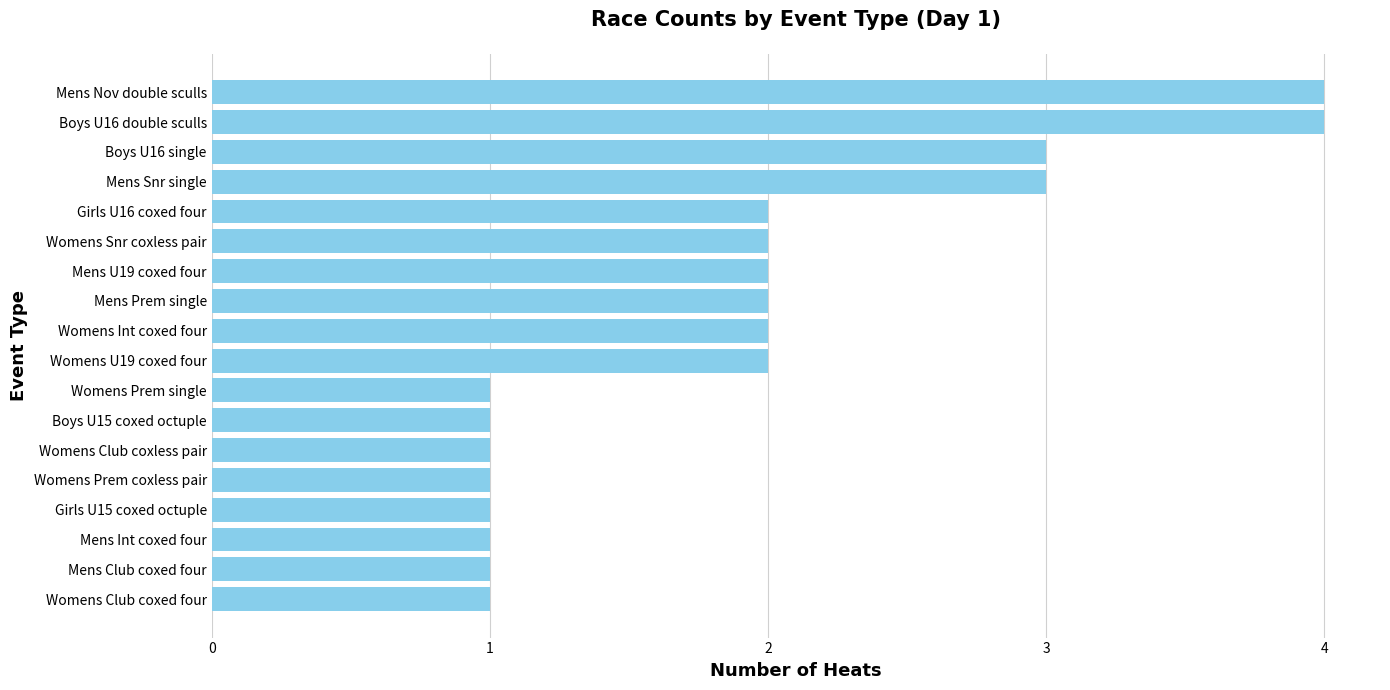

Which has a higher value, Womens Snr coxless pair or Boys U16 single?

Boys U16 single